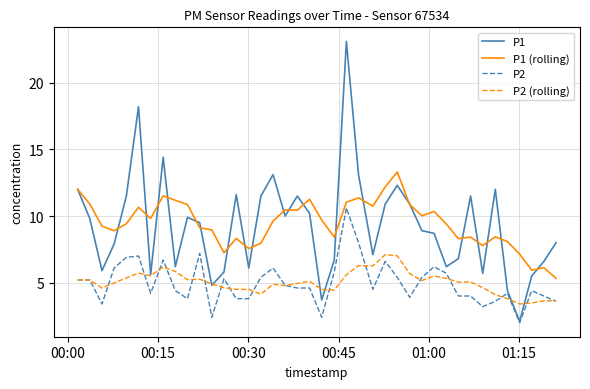

What are all the series names shown in the legend?

P1, P1 (rolling), P2, P2 (rolling)